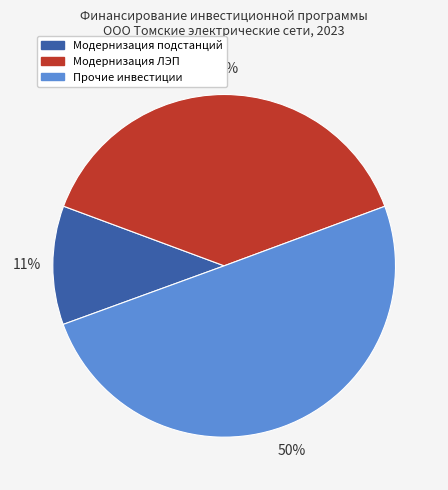

To the nearest percent, what is the average slice percentage?

33%